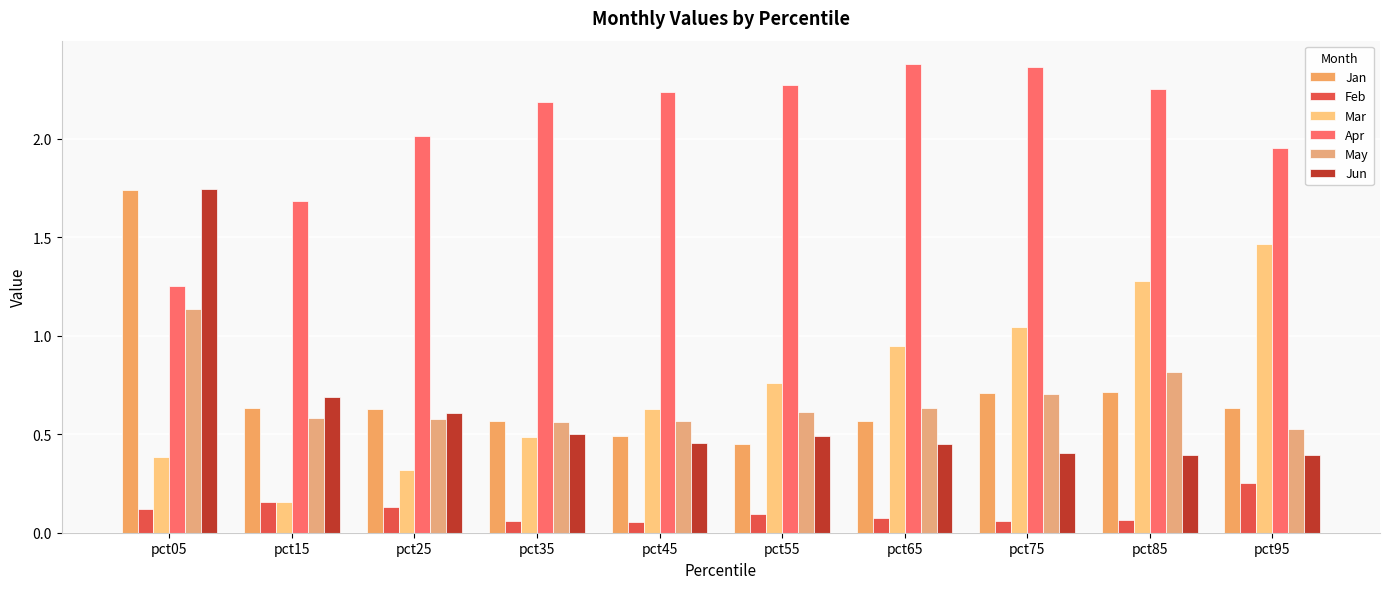

Is the value of Mar at pct55 greater than the value of Apr at pct05?

No